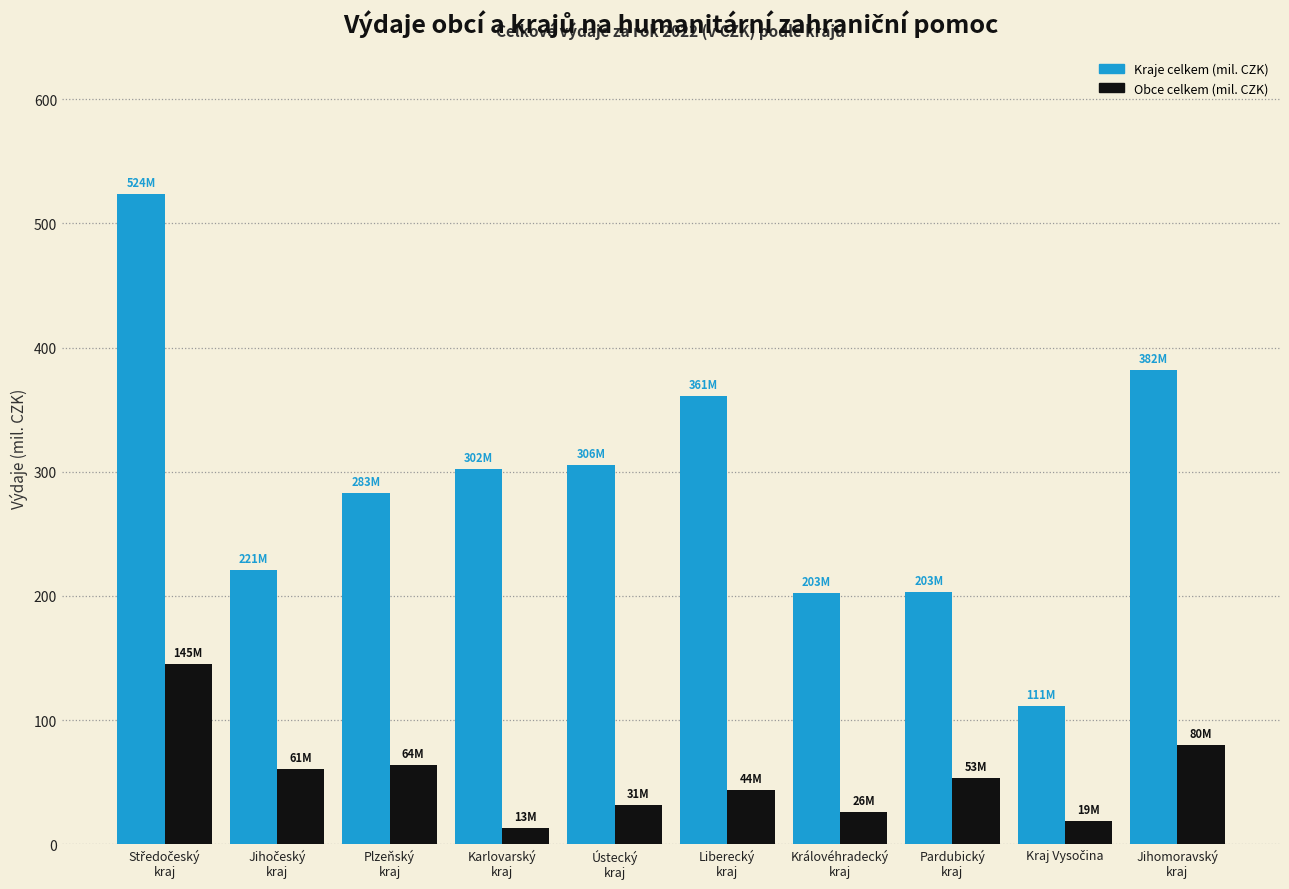

What is the spread (max minus min) of values at Královéhradecký
kraj?

176.9